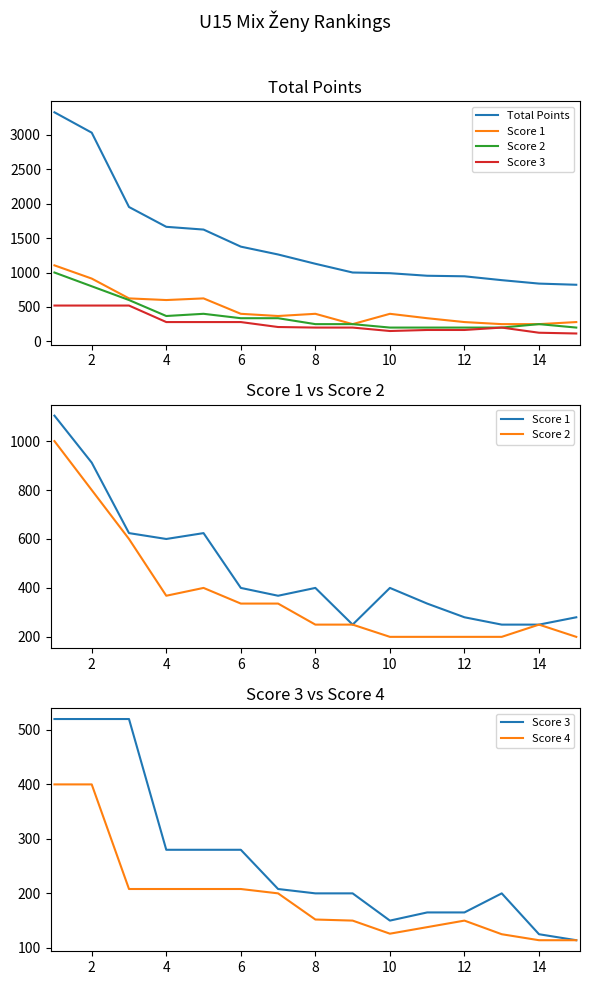

How many data points in Score 4 are above 152?

7